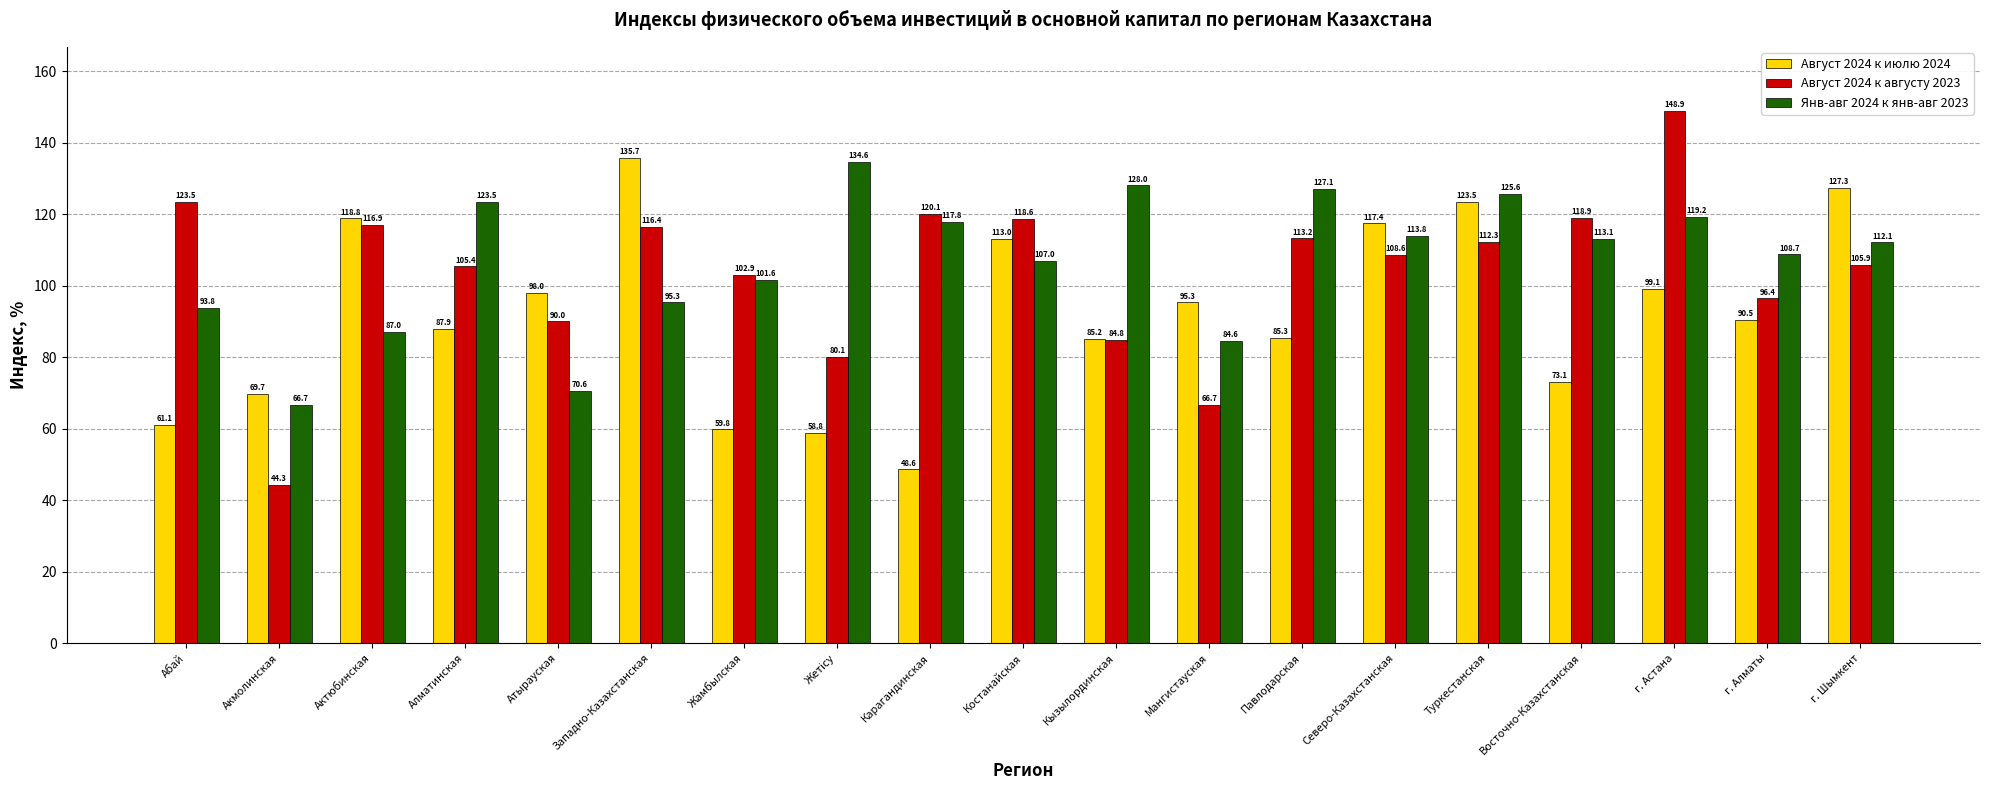

The Янв-авг 2024 к янв-авг 2023 series shows 128.0 at Кызылординская. True or false?

True